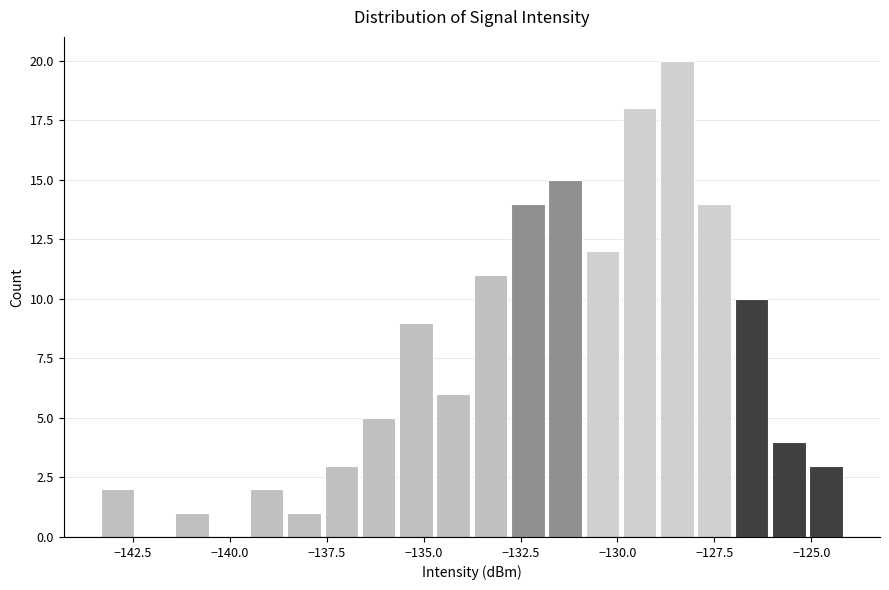

Read against the x-axis, roughly where is the centre of the tallest bar?

-128.5